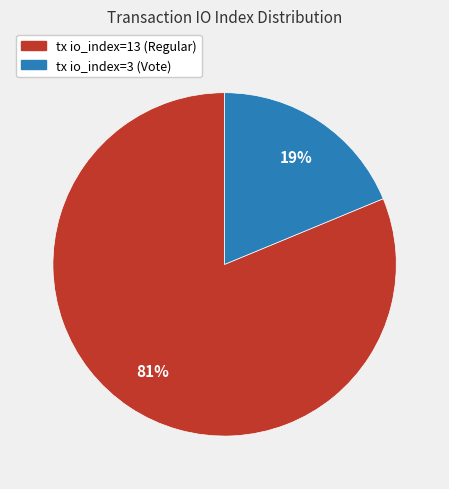

Rank the categories by value from highest to lowest.

tx io_index=13 (Regular), tx io_index=3 (Vote)